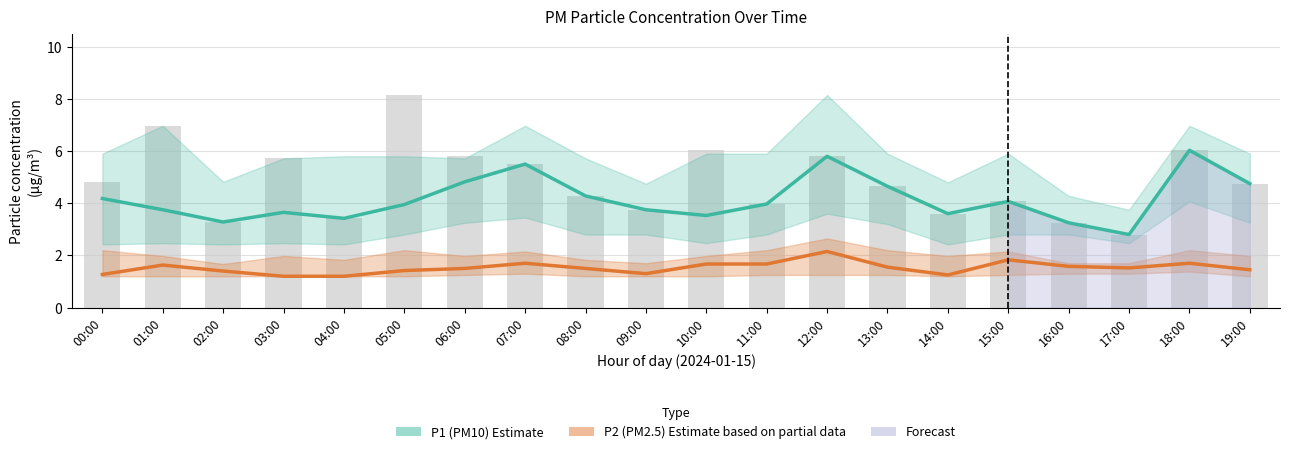

How many series are shown in this chart?

2